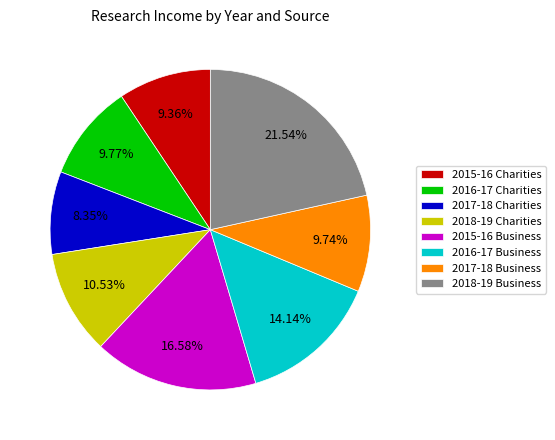

Count the number of slices in the pie.

8